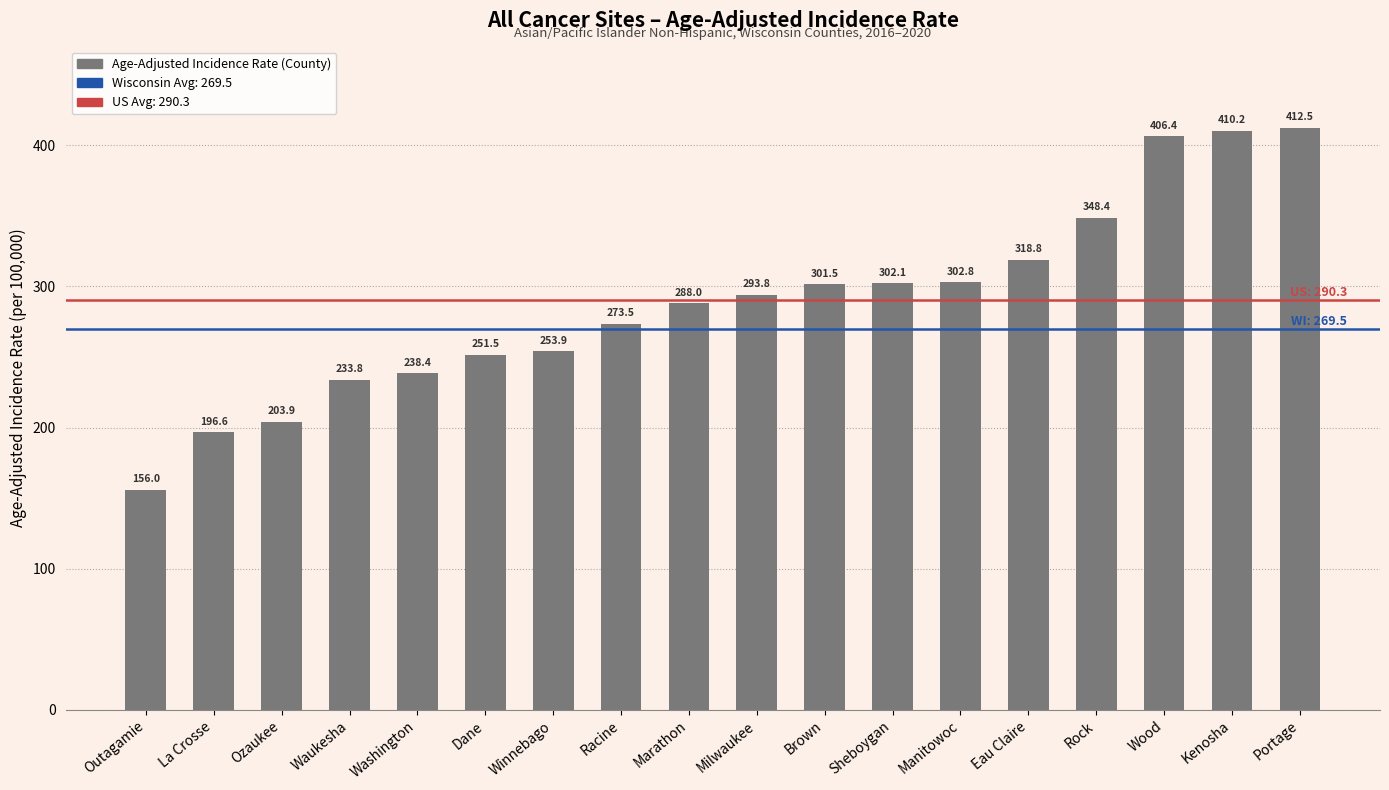

At which label is the value closest to 284?

Marathon